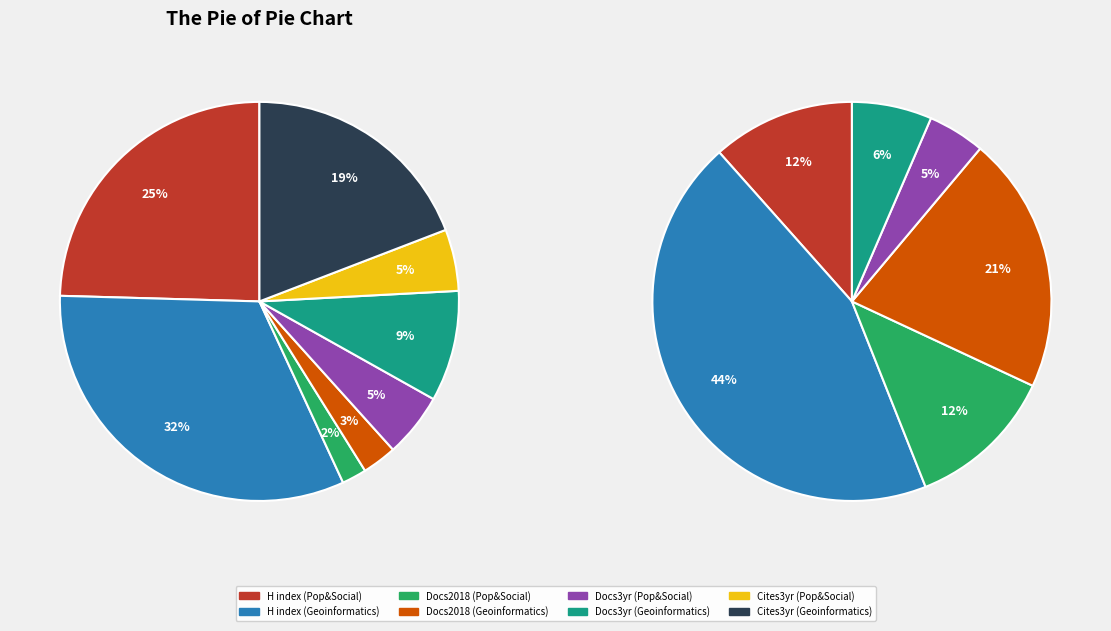

Rank the categories by Total Docs. (3years) value from highest to lowest.

International Journal of Geoinformatics, Journal of Population and Social Studies